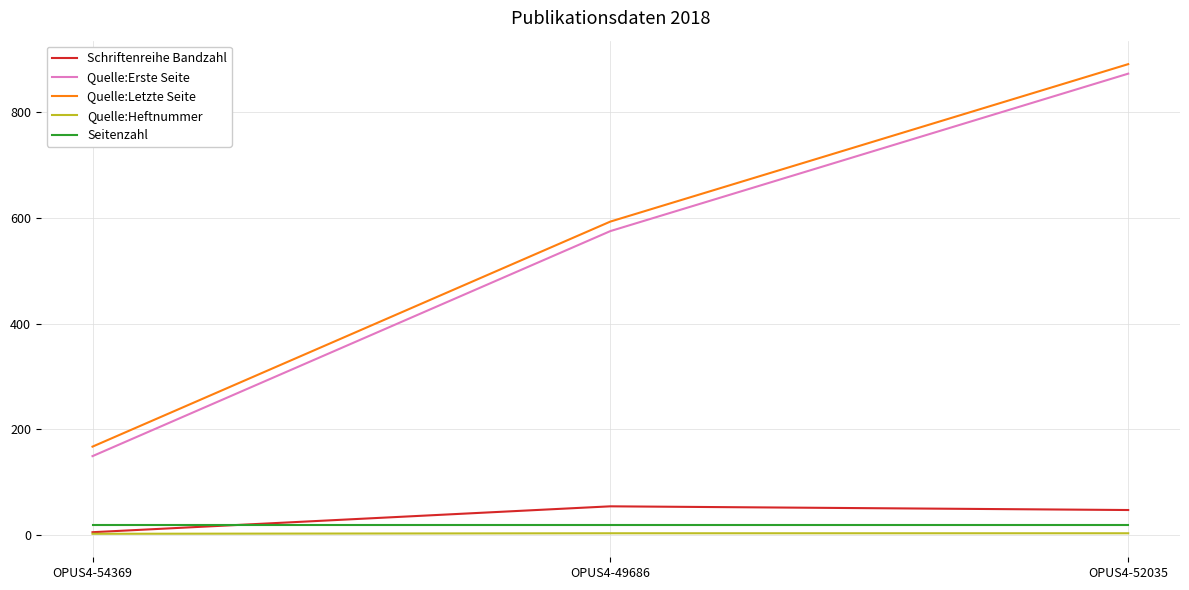

Is it true that Quelle:Erste Seite equals 873 at OPUS4-52035?

True